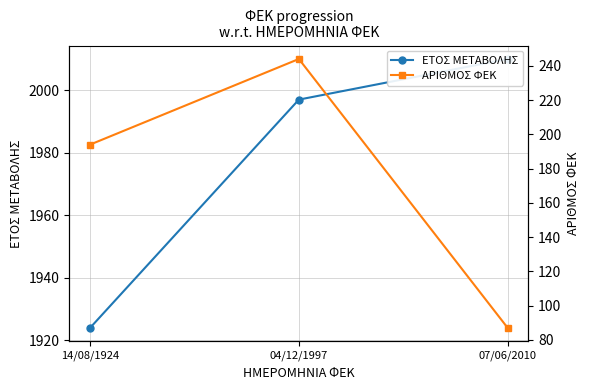

List the series in order of their overall mean, lowest first.

ΑΡΙΘΜΟΣ ΦΕΚ, ΕΤΟΣ ΜΕΤΑΒΟΛΗΣ